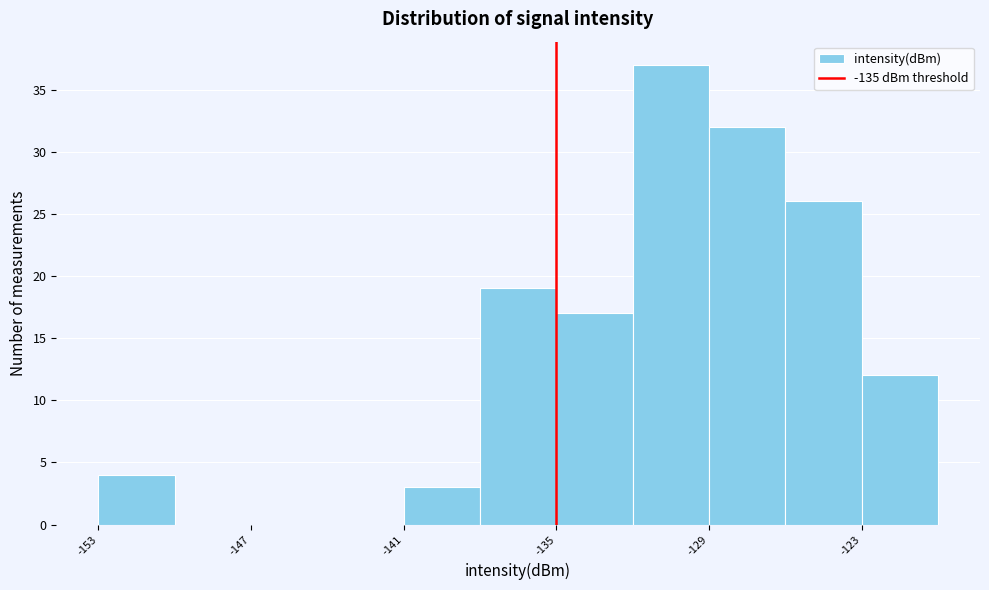

Around what value on the x-axis is the tallest bar? Give the approximate position of its centre, as read against the axis.

-130